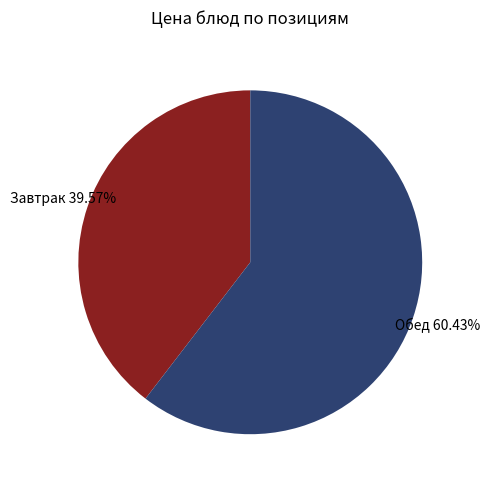

Is there a majority slice in this chart?

Yes